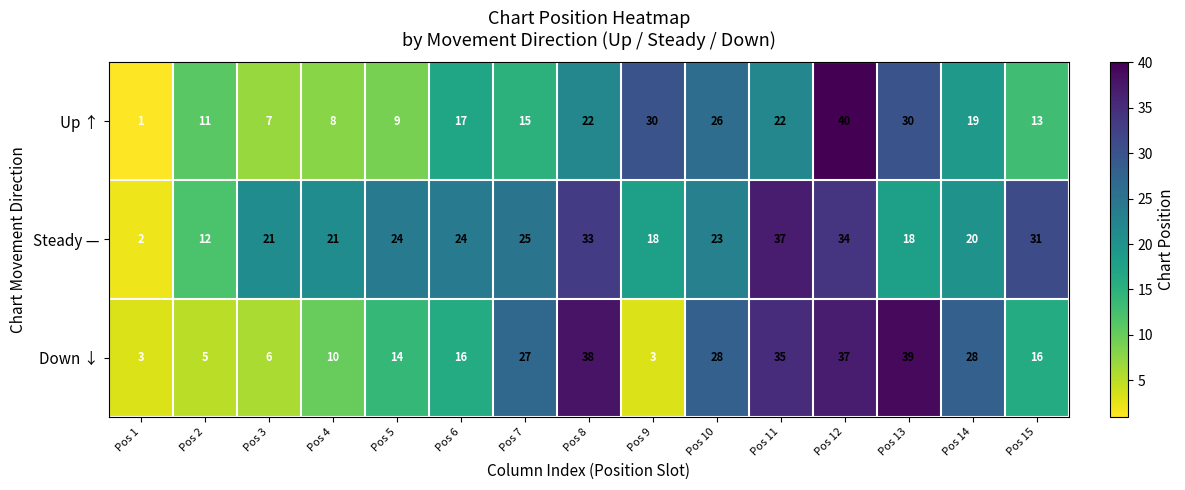

What is the total value across all series at Pos 4?

39